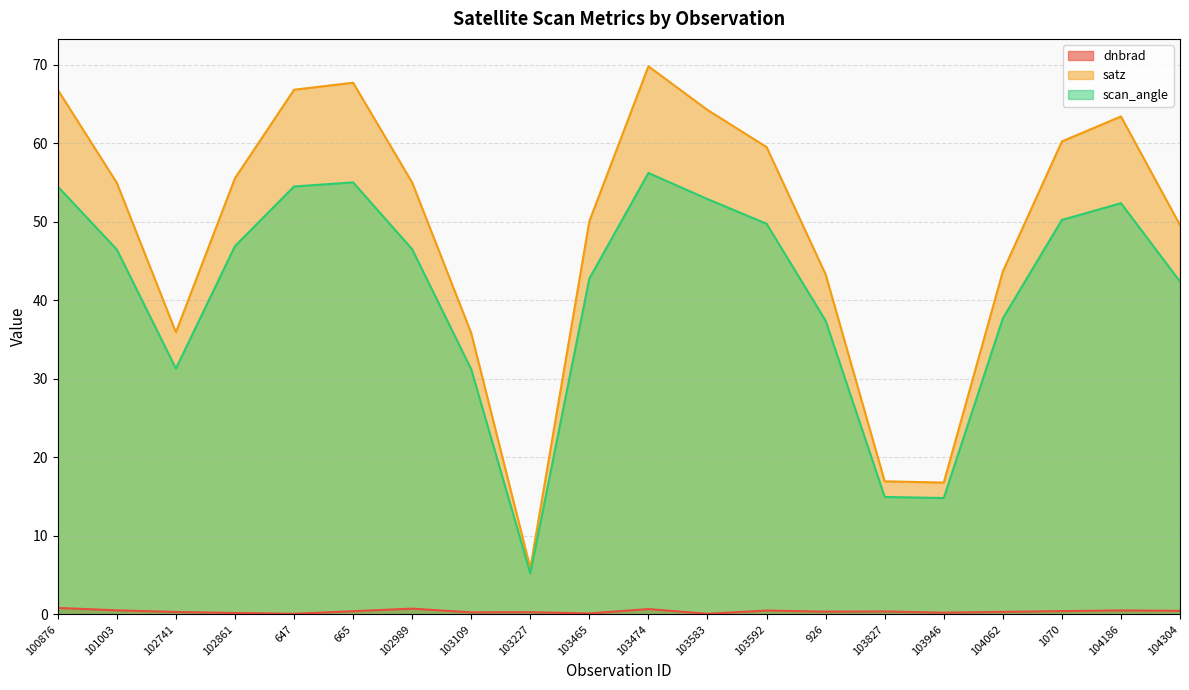

At which label is scan_angle closest to 30?

103109